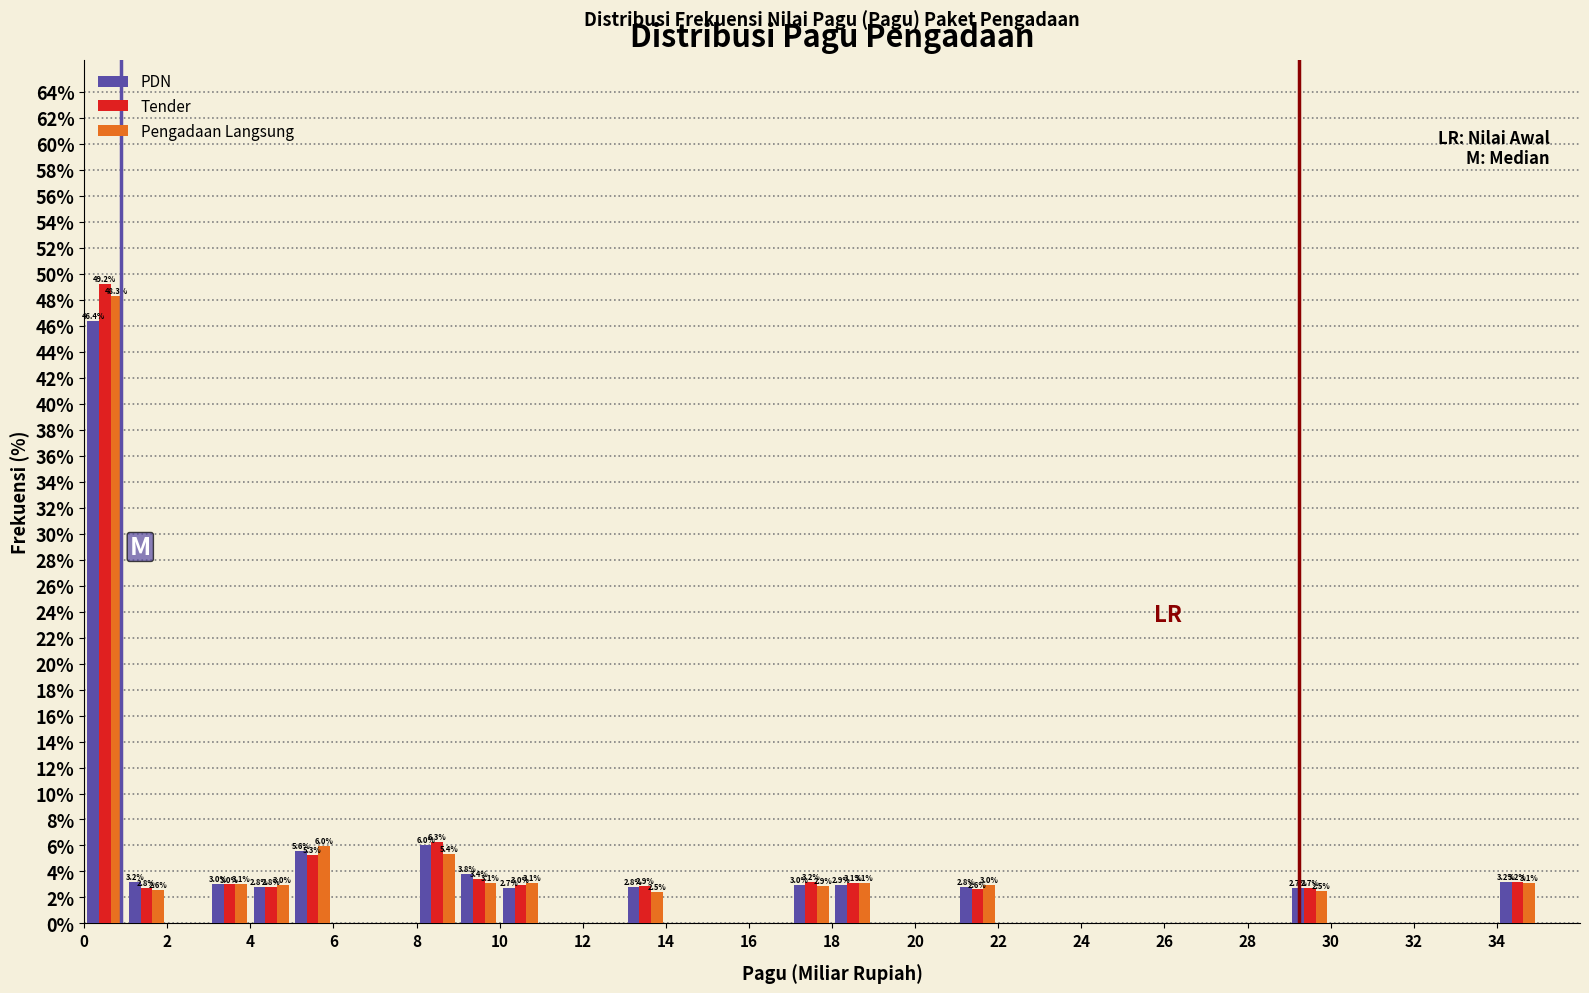

In the Pengadaan Langsung series, which range on the x-axis has the tallest bar?

0 to 1